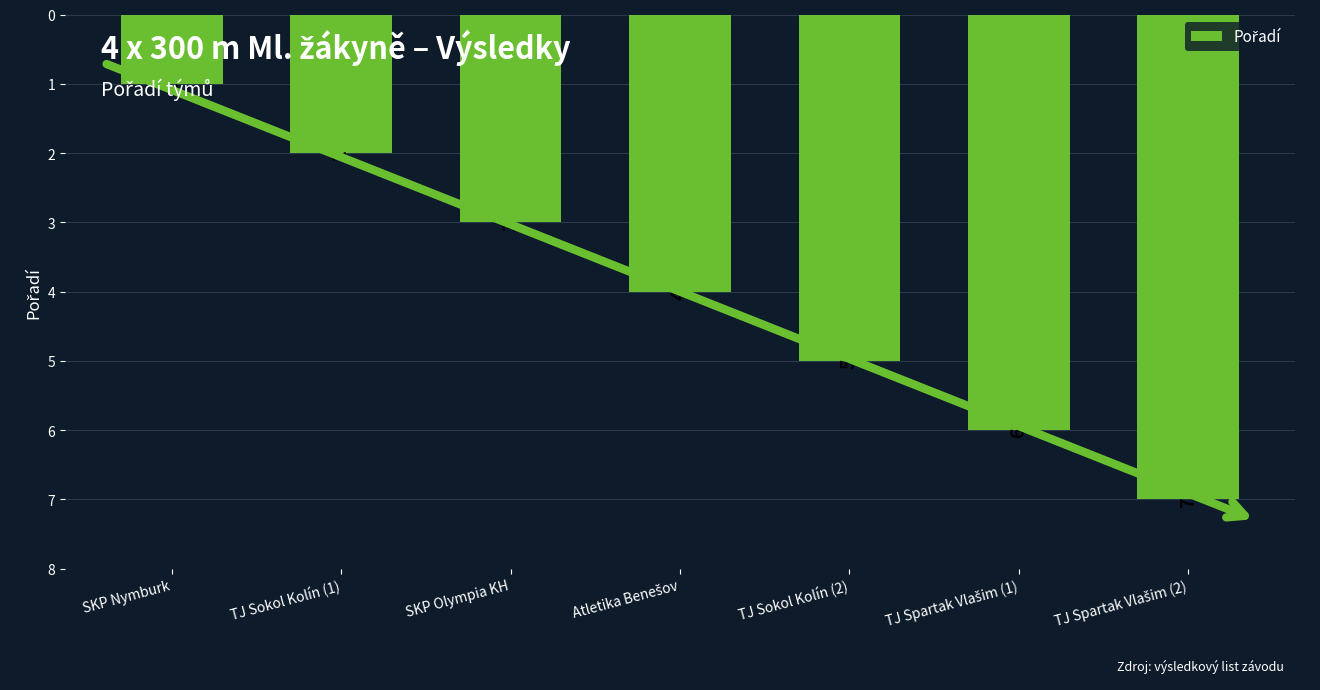

What is the change in value from SKP Olympia KH to TJ Sokol Kolín (2)?

+2